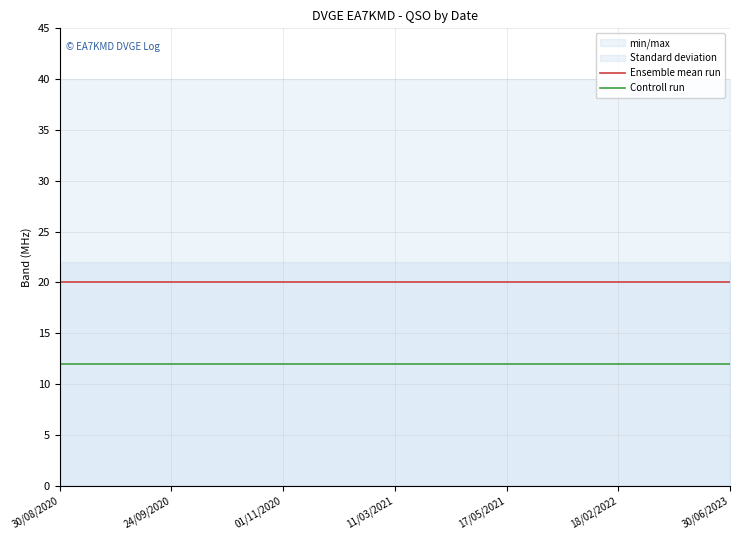

True or false: Controll run and Ensemble mean run cross at least once.

False